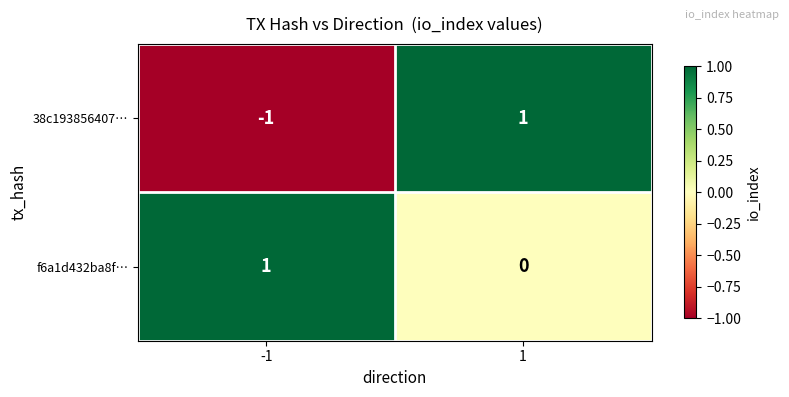

Rank the series by their average value, from highest to lowest.

f6a1d432ba8f…, 38c193856407…